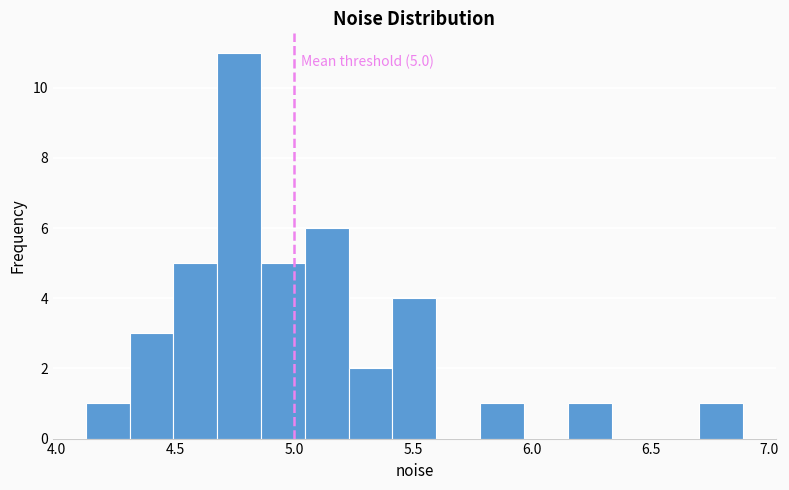

Read against the x-axis, roughly where is the centre of the tallest bar?

4.75